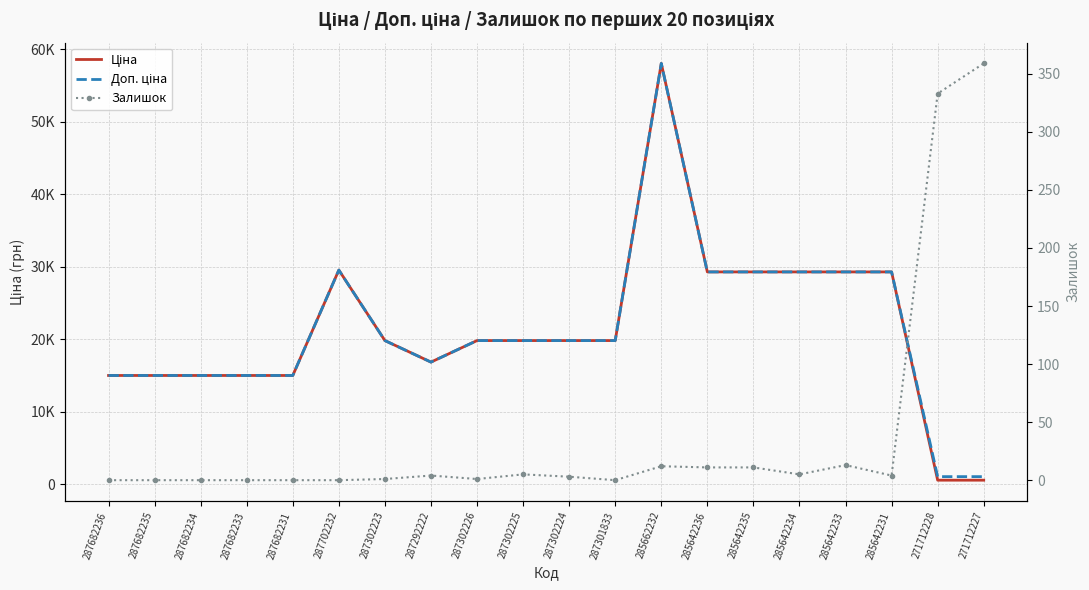

How many lines are shown in the chart?

3